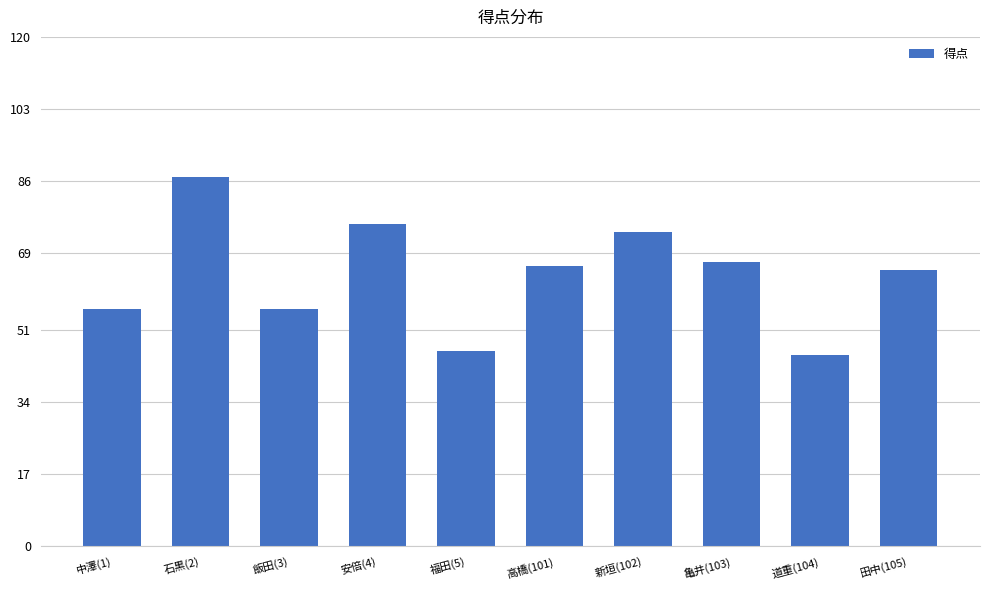

The chart shows a value of 46 at 福田(5). True or false?

True